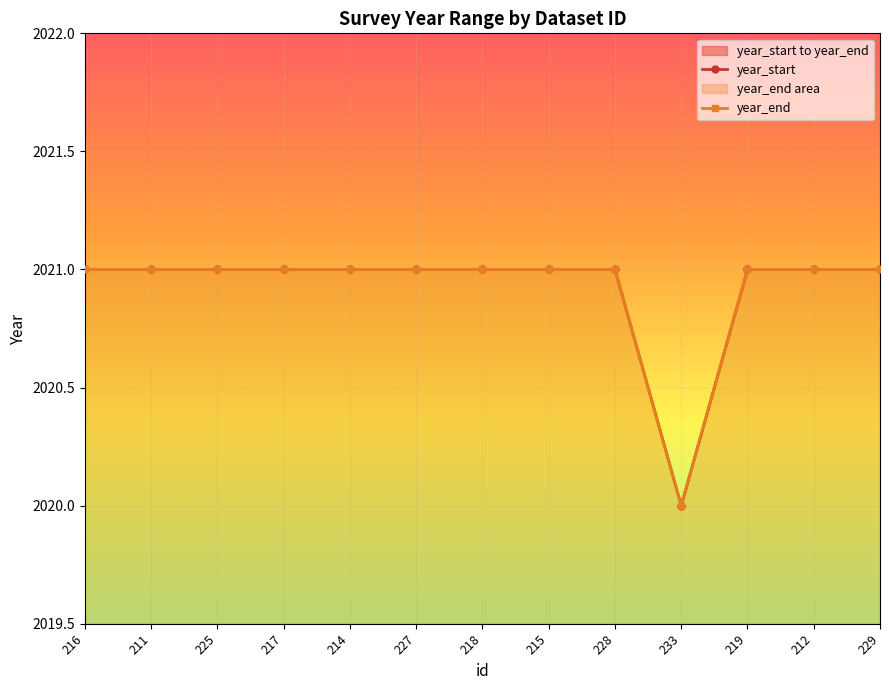

Is it true that year_end equals 2021 at 211?

True